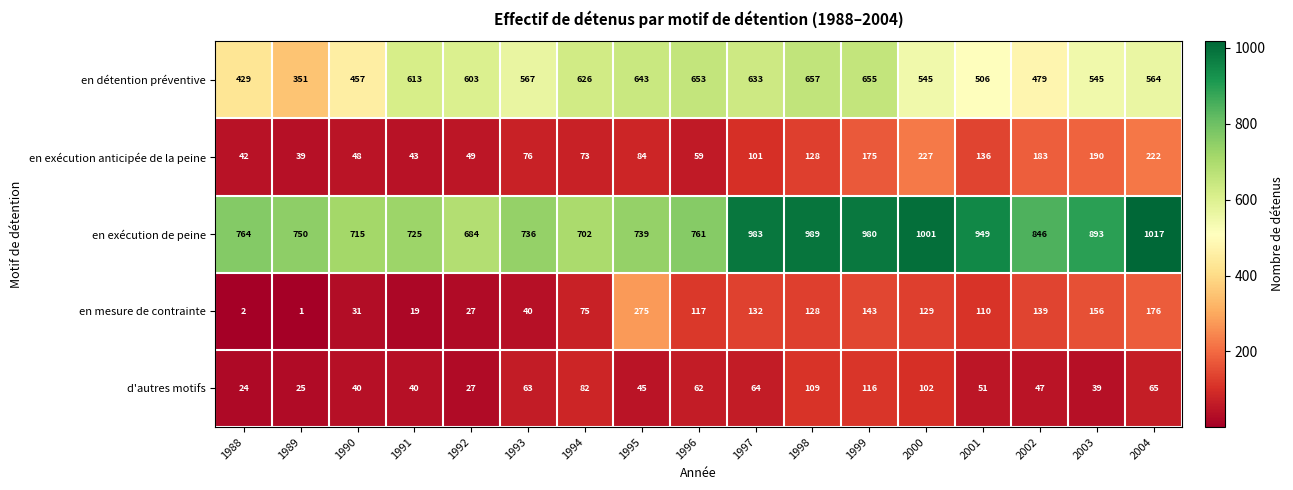

The value of en détention préventive at 2000 is 545. True or false?

True